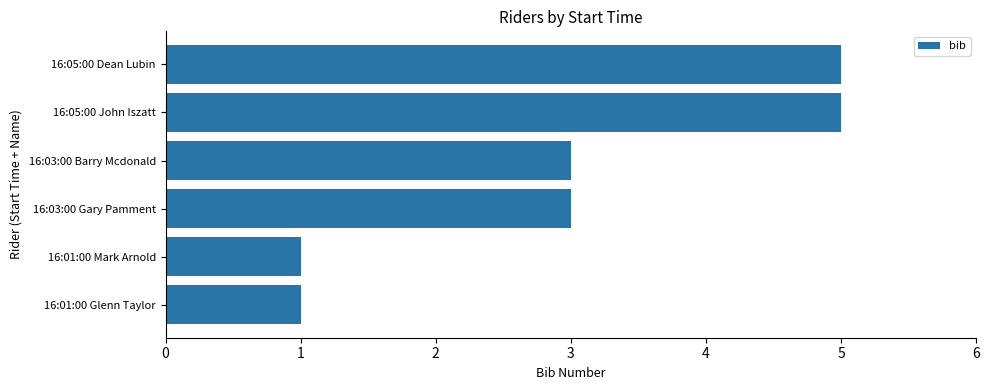

Does the chart contain stacked bars?

No